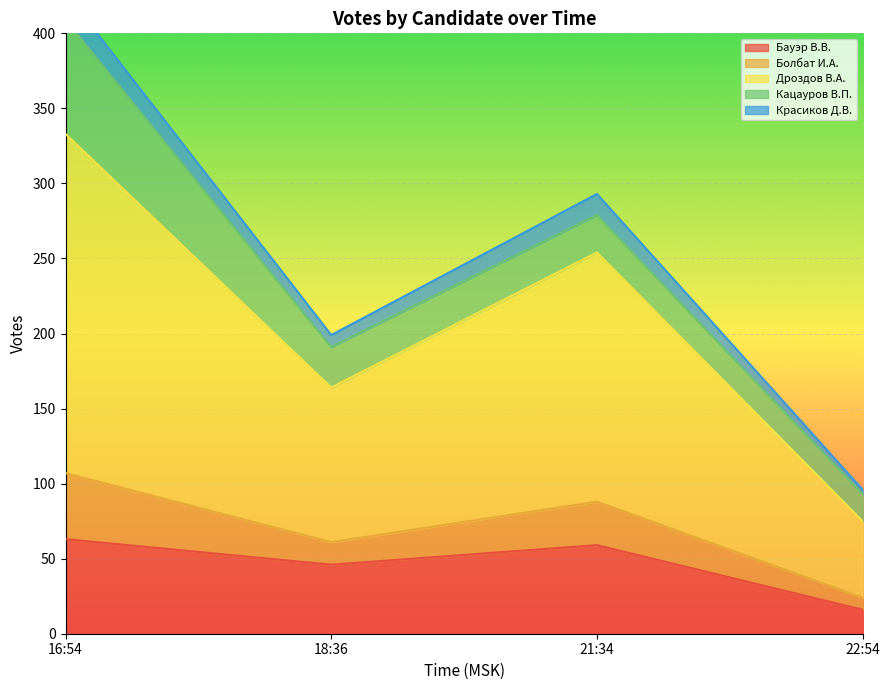

What is the label of the 2nd point from the right?

21:34